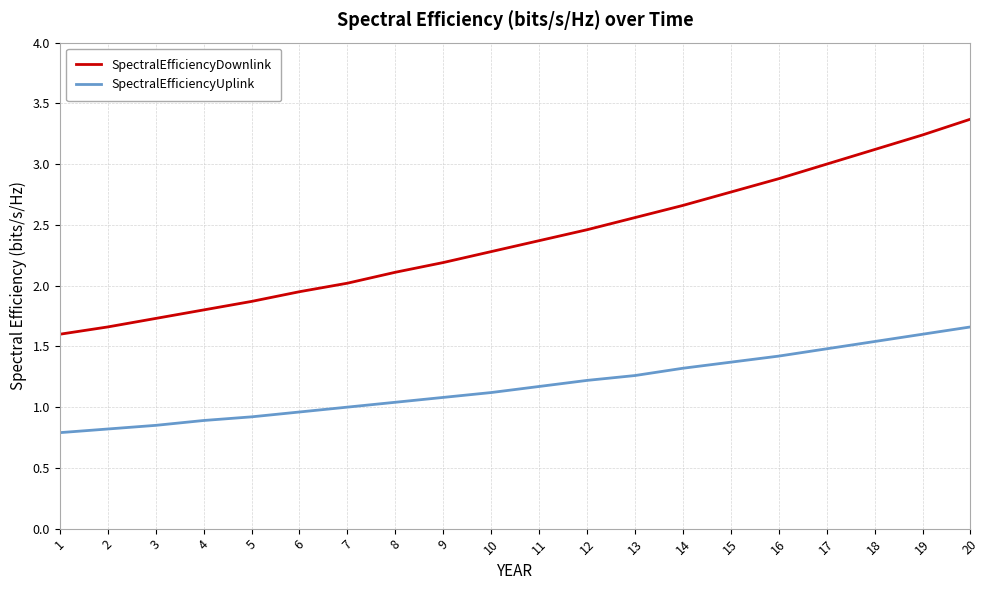

What is the difference between the maximum and minimum values in the SpectralEfficiencyUplink series?

0.9